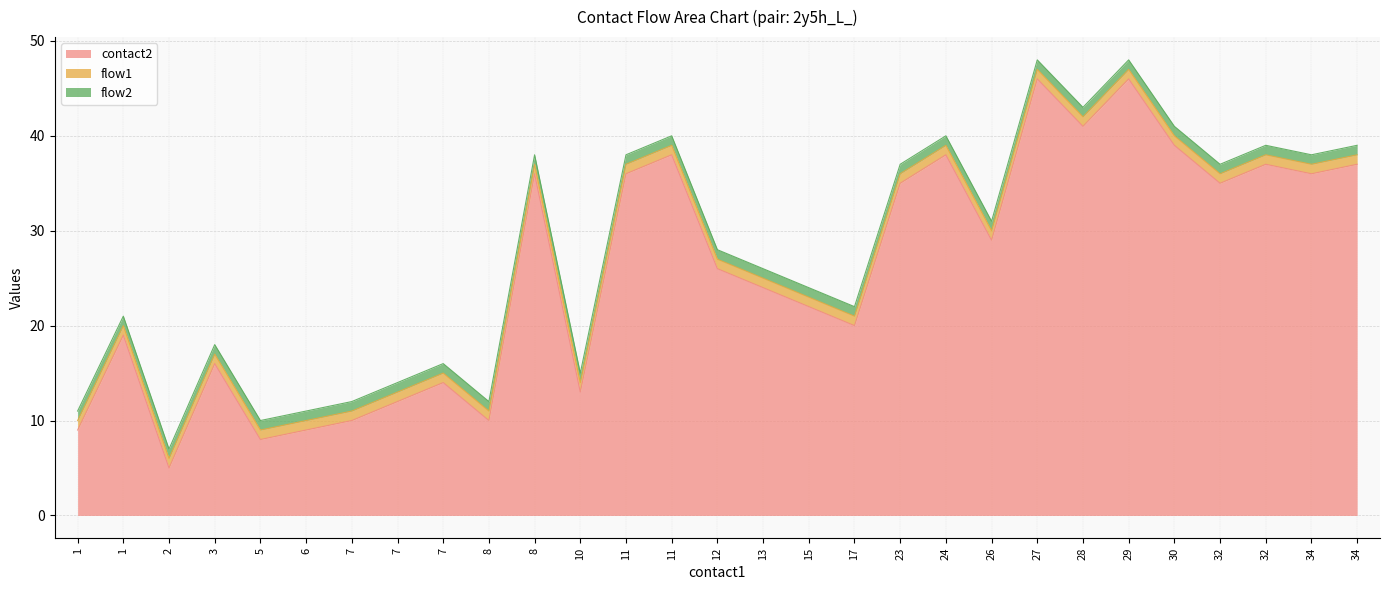

True or false: contact2 and flow2 intersect in this chart.

False